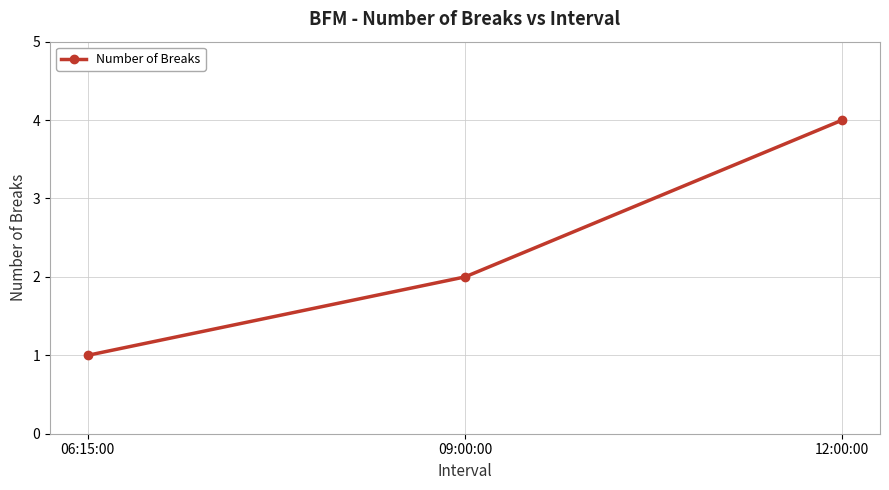

Where is the data nearest to the value 2?

09:00:00